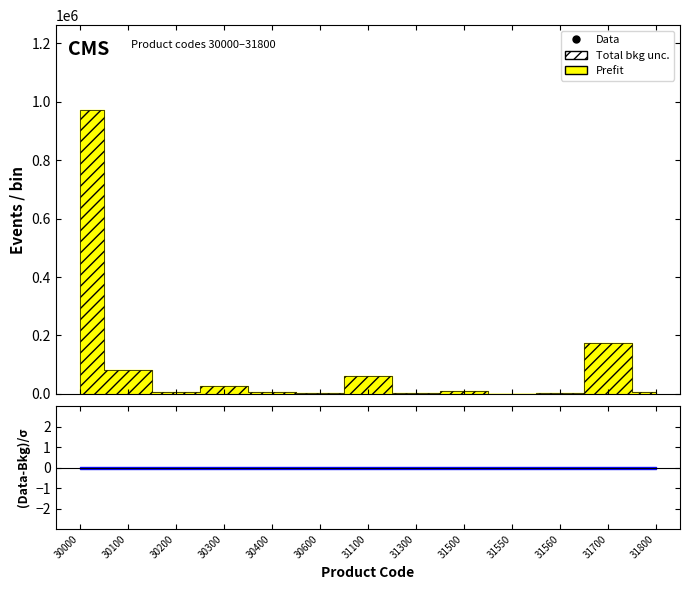

How many data points in Prefit are above 6419?

6